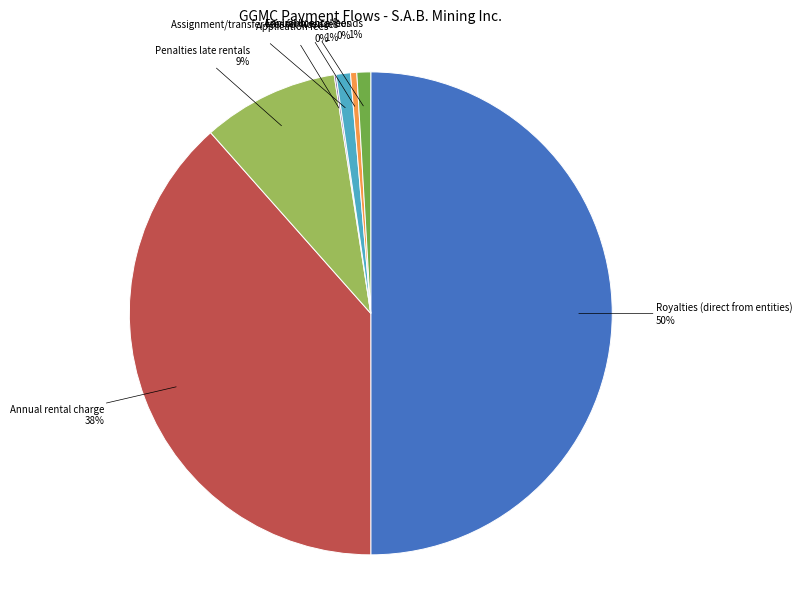

To the nearest percent, what is the average slice percentage?

14%